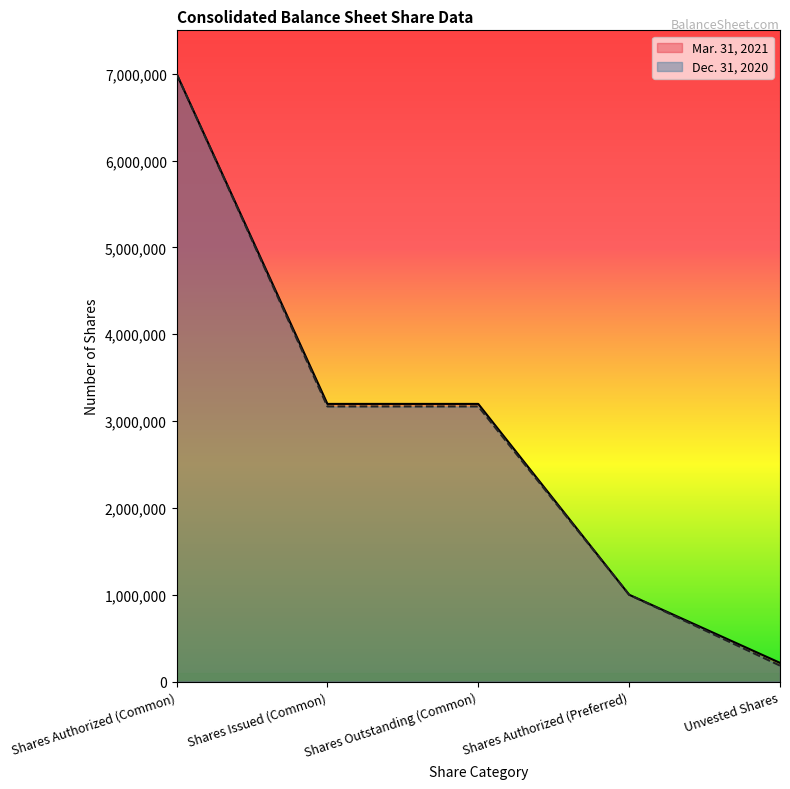

Which category has the highest value across all series?

Shares Authorized (Common)